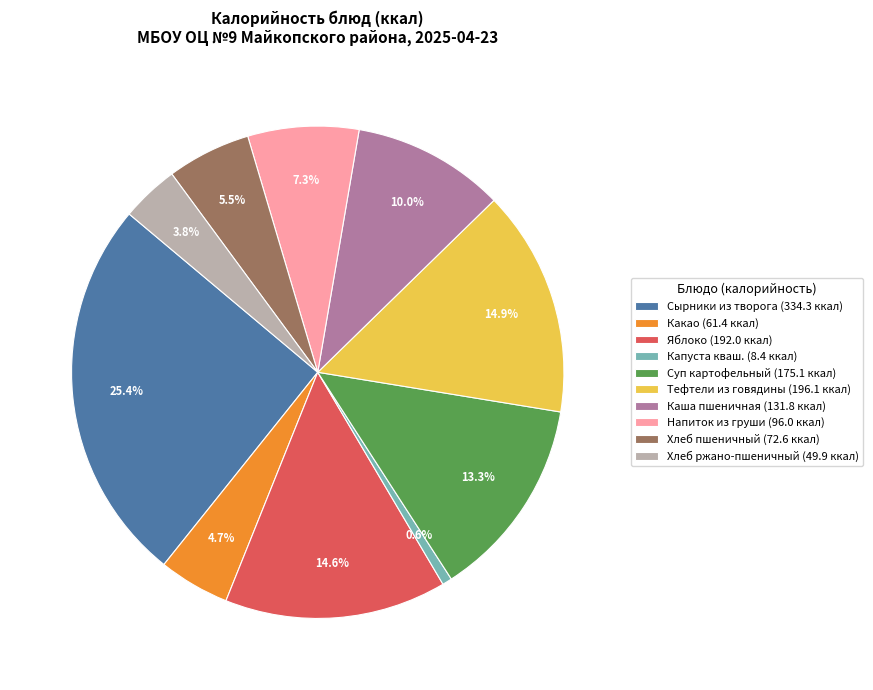

The Каша пшеничная slice represents 10% of the pie. True or false?

True